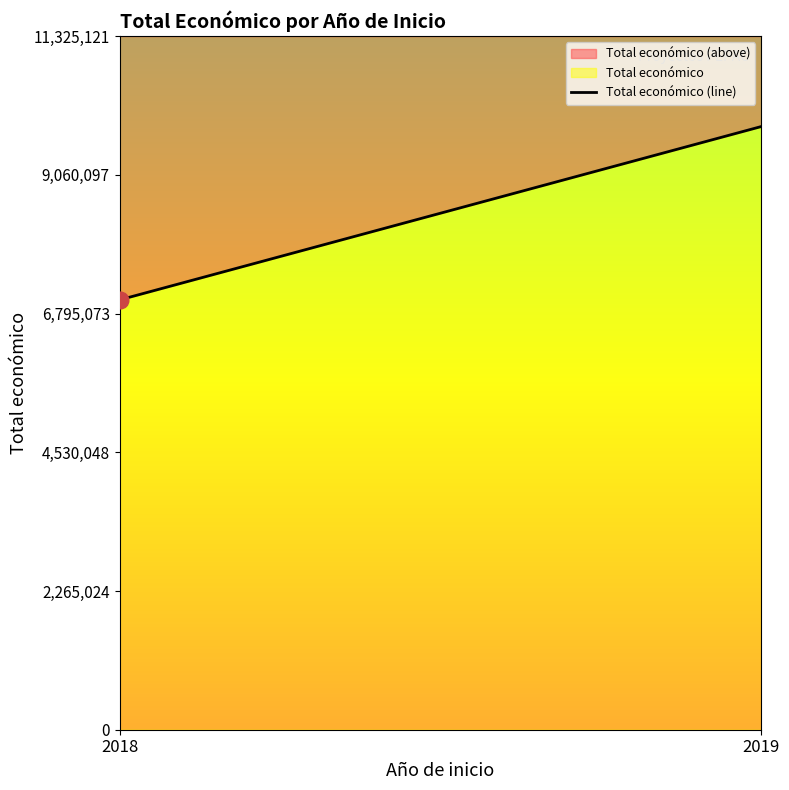

What is the difference between the Total económico values at 2019 and 2018?

2830862.0